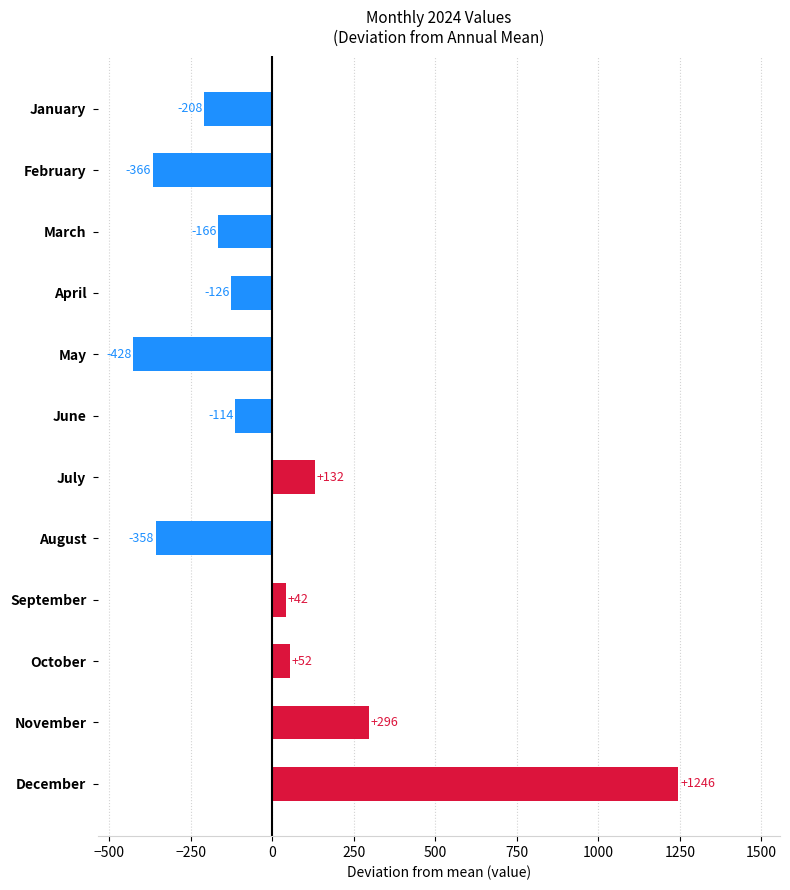

Between October and May, which is larger?

October